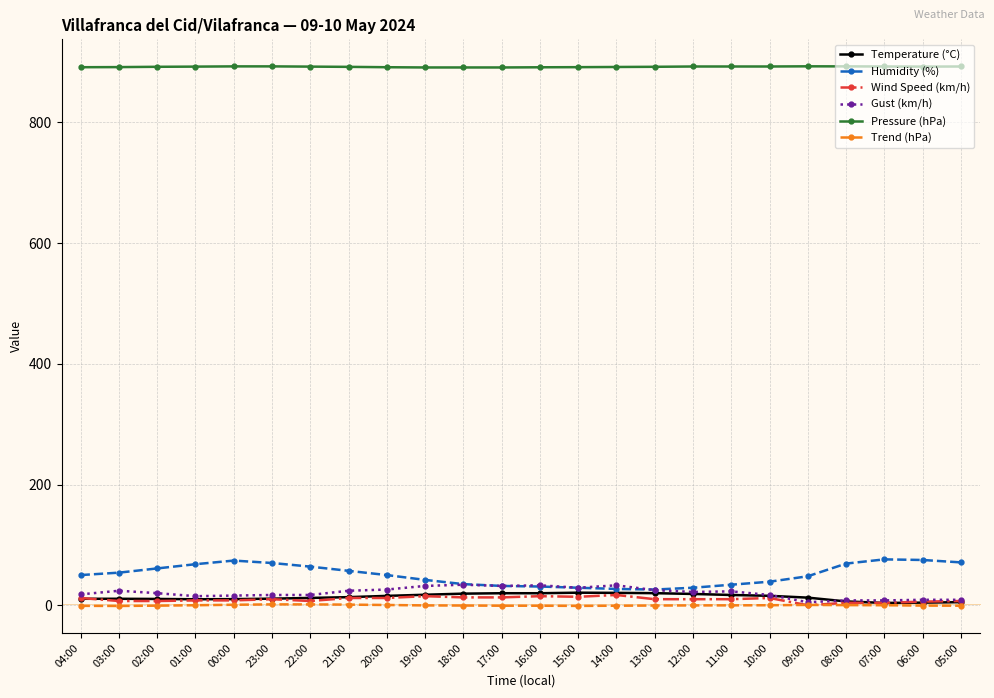

What are all the series names shown in the legend?

Temperature (°C), Humidity (%), Wind Speed (km/h), Gust (km/h), Pressure (hPa), Trend (hPa)